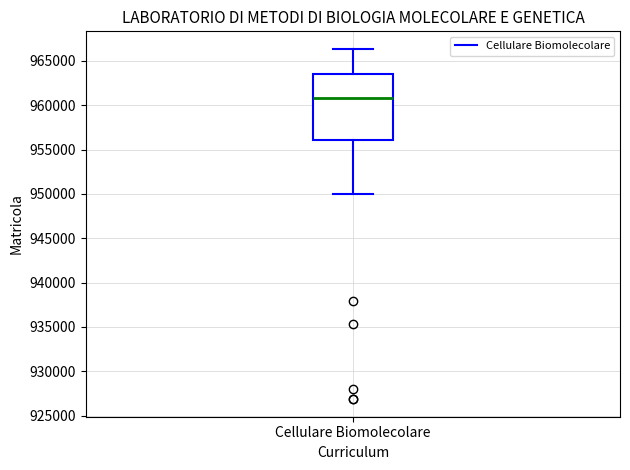

Transcribe this box plot: give where the median line is, the range the box spans, and where the two whiskers end, as read against the y-axis. The values are not printed on the chart, so give them approximately, as read against the axis.

median 961000, box 956000 to 963500, whiskers 950000 to 966500